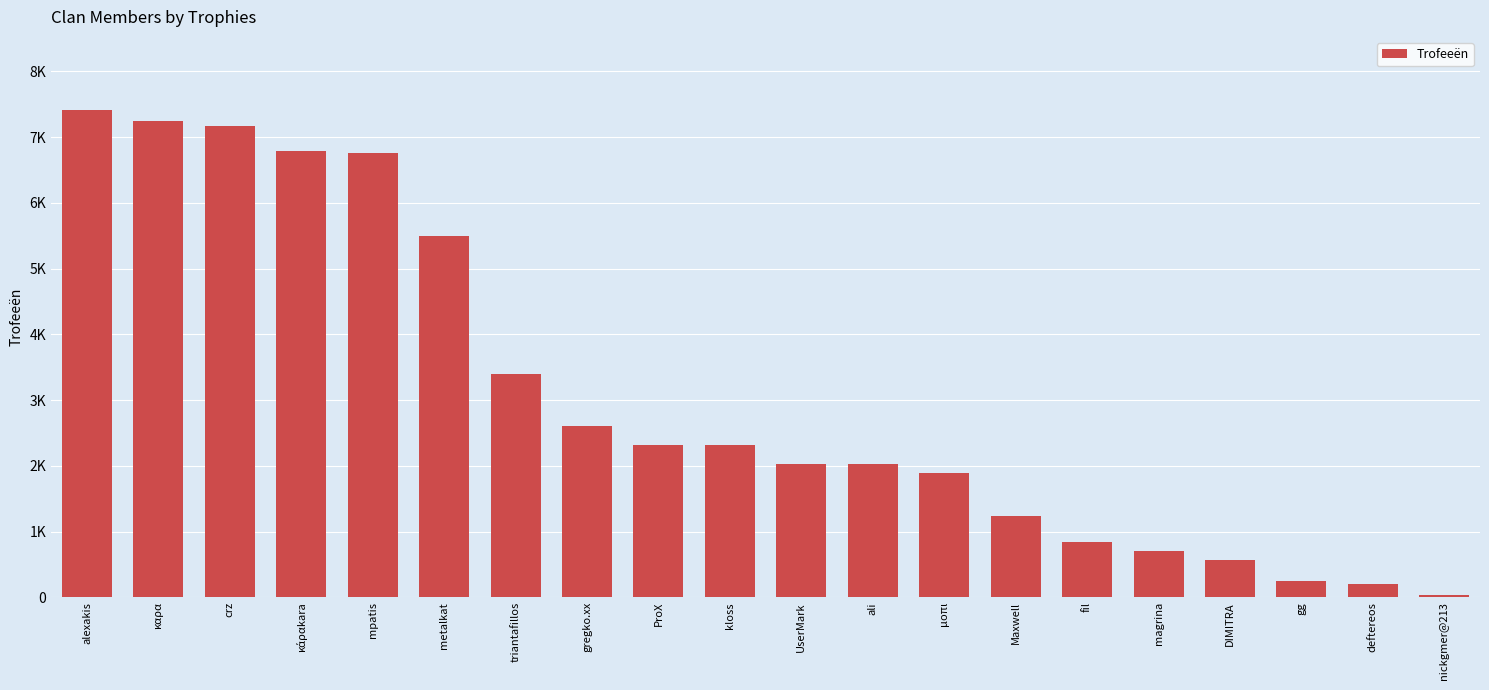

What is the sum of all values?

61303